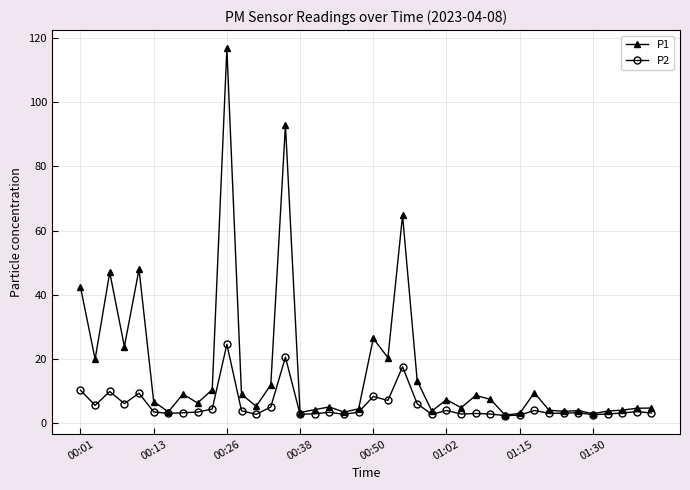

Which series has the largest range (max minus min)?

P1